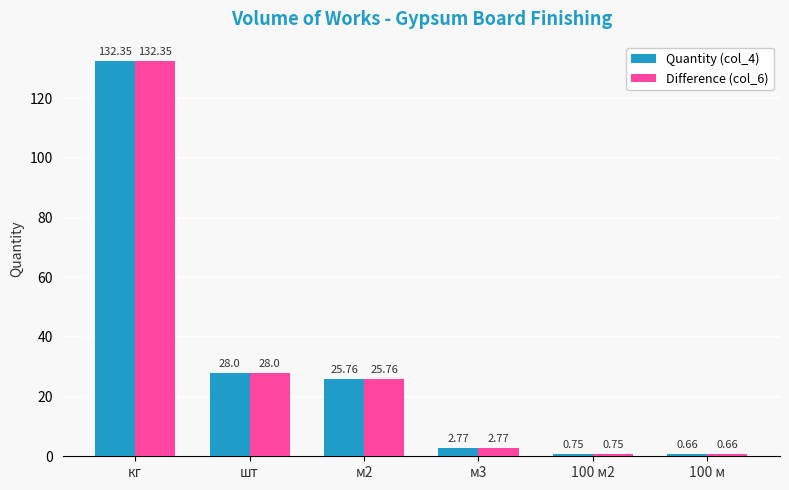

What is the sum of the Difference (col_6) values at 100 м2 and 100 м?

1.4